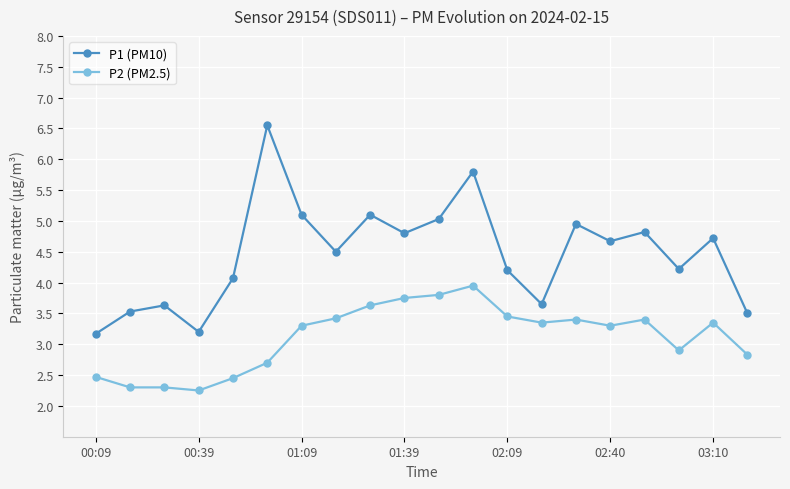

What is the sum of all P1 (PM10) values?

89.2